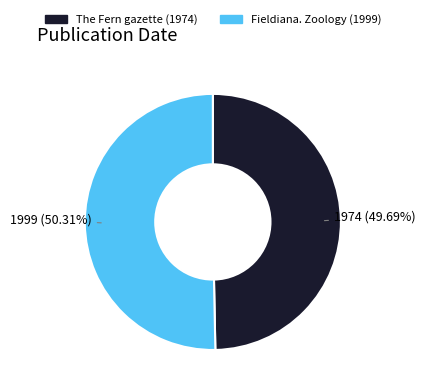

What is the total percentage of The Fern gazette (1974) and Fieldiana. Zoology (1999)?

100.0%